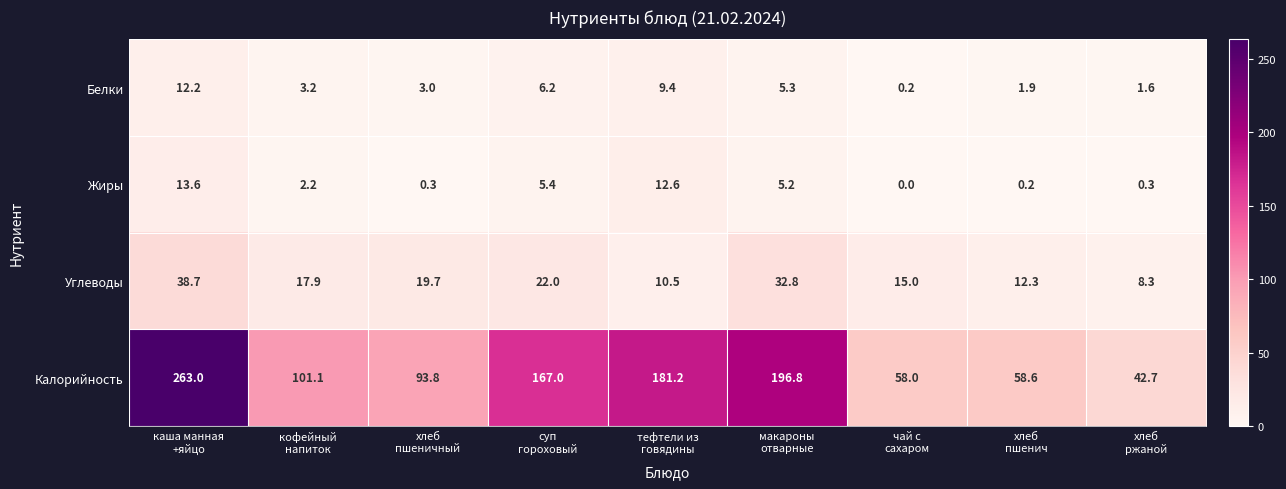

What is the highest value of the Жиры series?

13.6